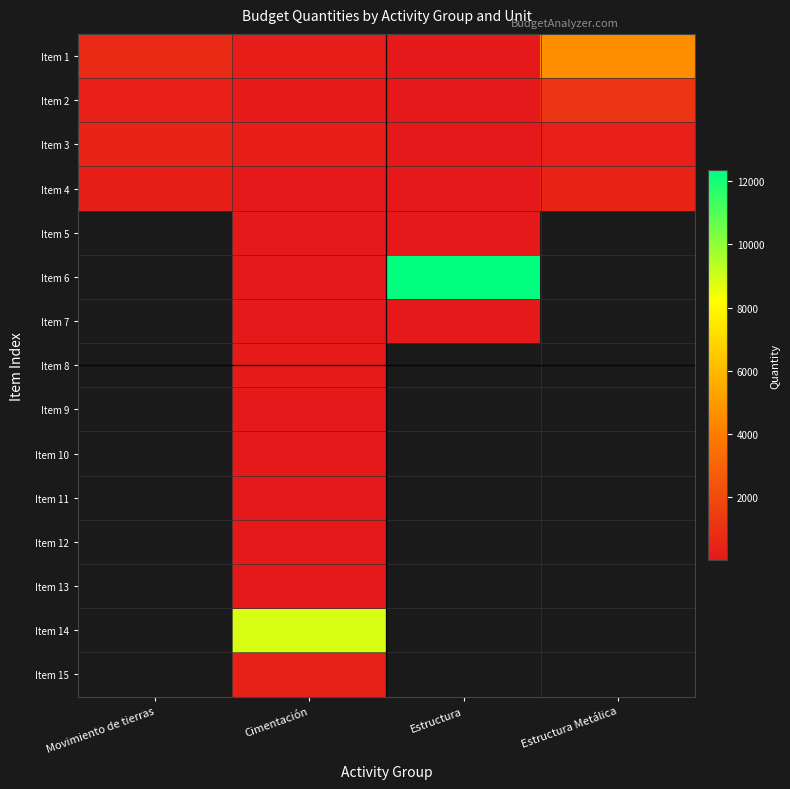

The Item 2 series shows 5.5 at Estructura. True or false?

False